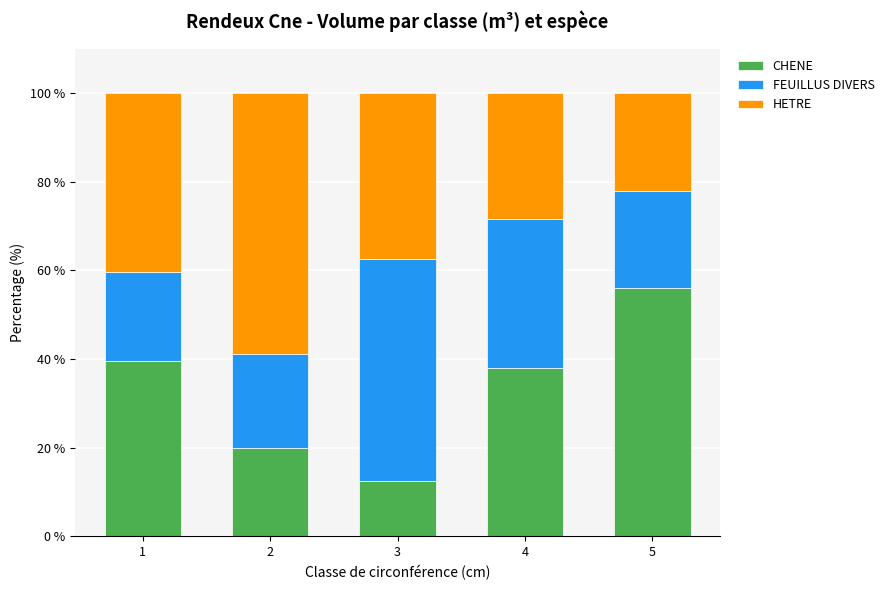

What is the minimum value for CHENE?

12.5